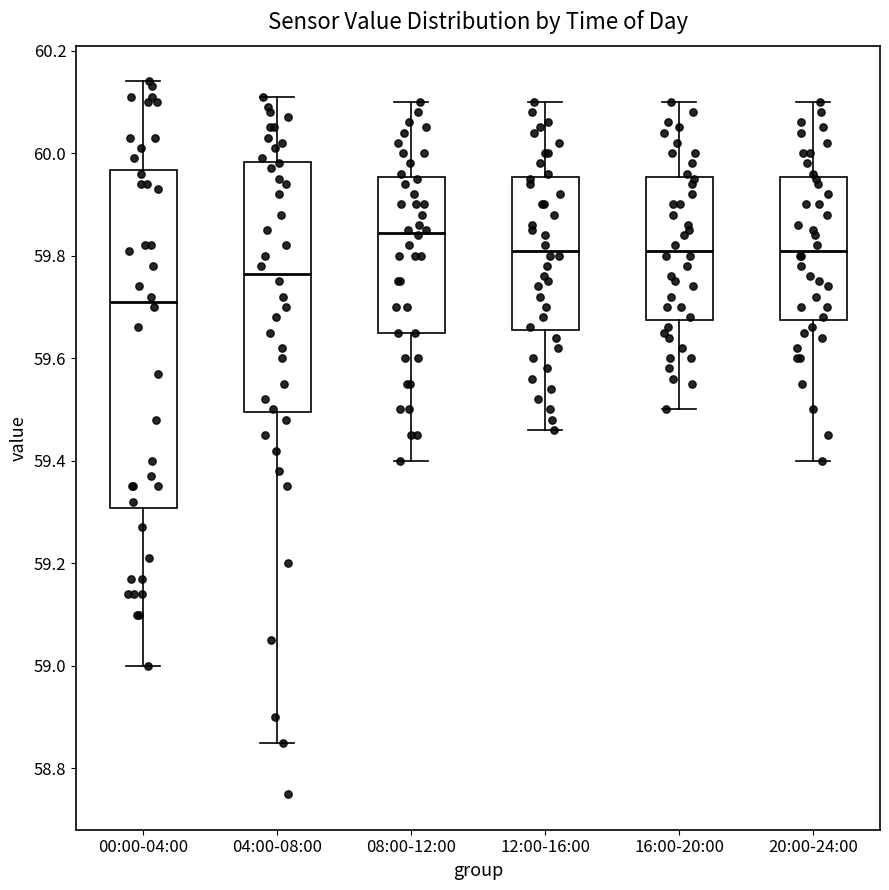

Reading left to right, read every box against the y-axis: the position of its median line, the range the box covers, and the ends of its whiskers. The values are not printed on the chart, so give them approximately, as read against the axis.

00:00-04:00: median 59.72, box 59.30 to 59.96, whiskers 59.00 to 60.14
04:00-08:00: median 59.76, box 59.50 to 59.98, whiskers 58.86 to 60.12
08:00-12:00: median 59.84, box 59.66 to 59.96, whiskers 59.40 to 60.10
12:00-16:00: median 59.82, box 59.66 to 59.96, whiskers 59.46 to 60.10
16:00-20:00: median 59.82, box 59.68 to 59.96, whiskers 59.50 to 60.10
20:00-24:00: median 59.82, box 59.68 to 59.96, whiskers 59.40 to 60.10